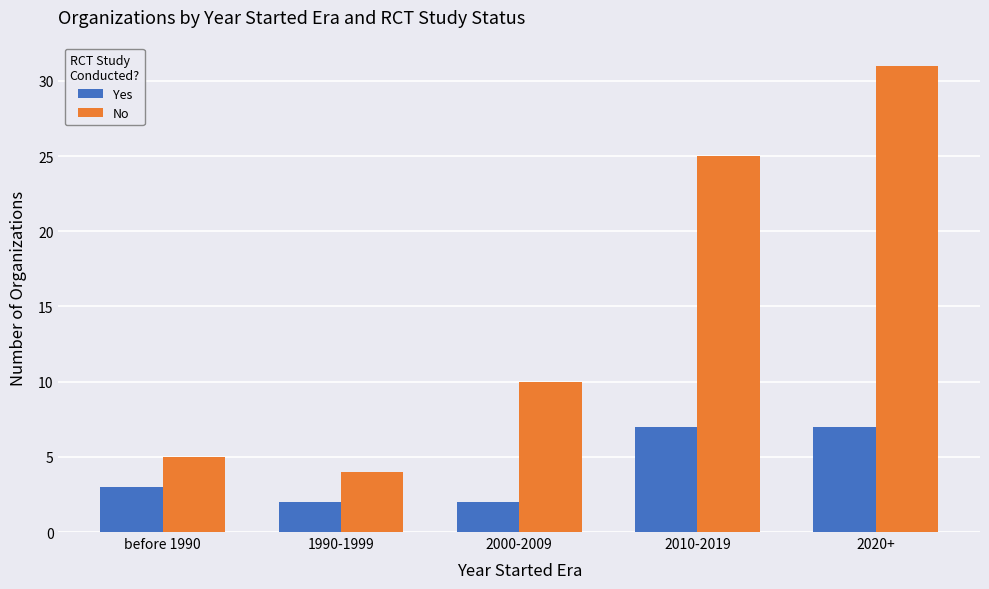

How many groups of bars are there?

5